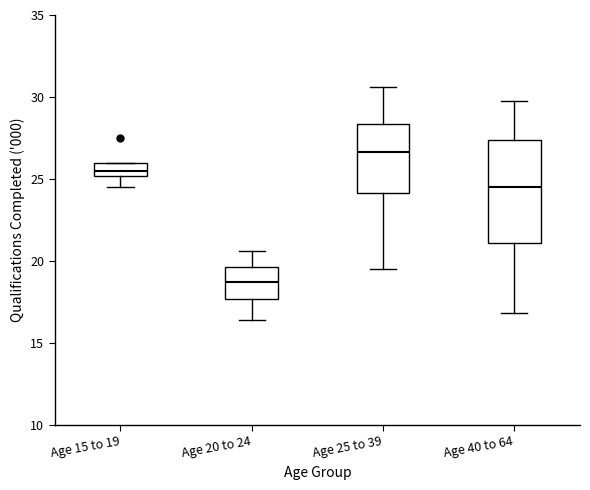

Which box has the highest median line?

Age 25 to 39